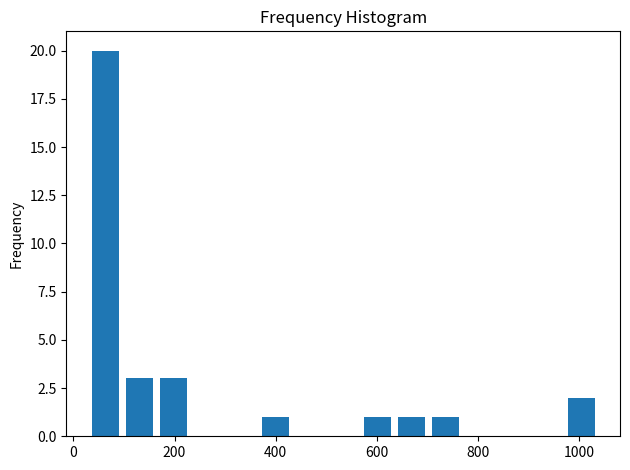

Read against the x-axis, roughly where is the centre of the tallest bar?

60